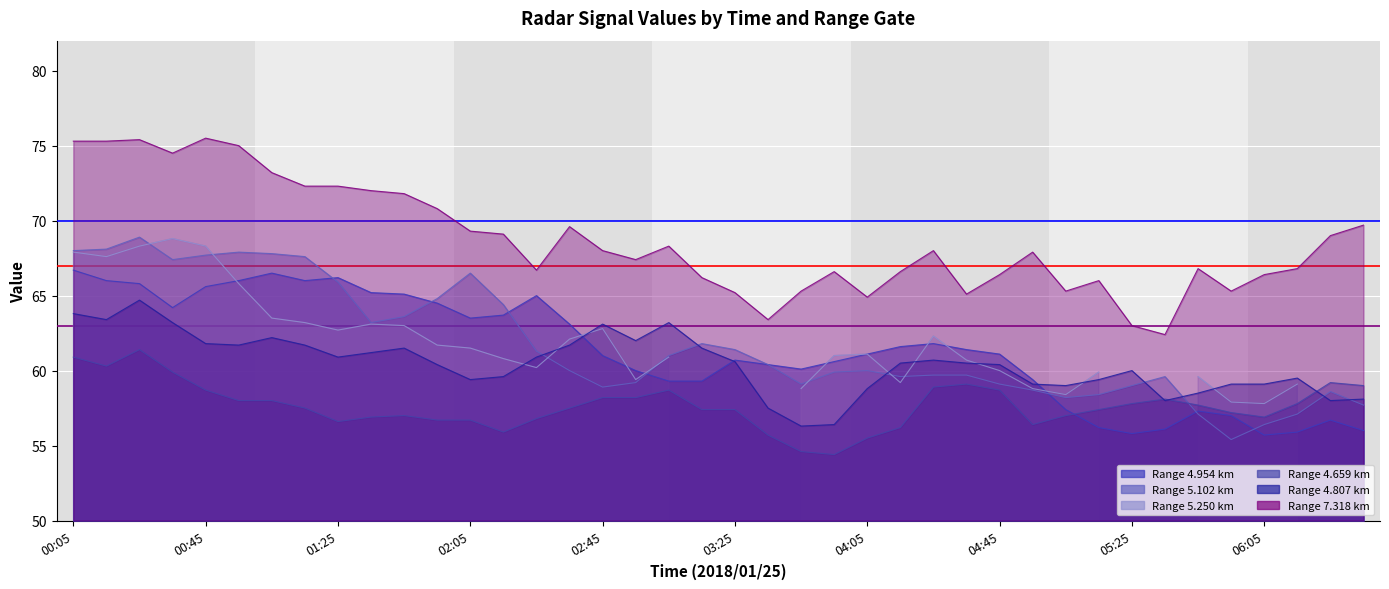

What is the average value of the 4.807 series?

60.4